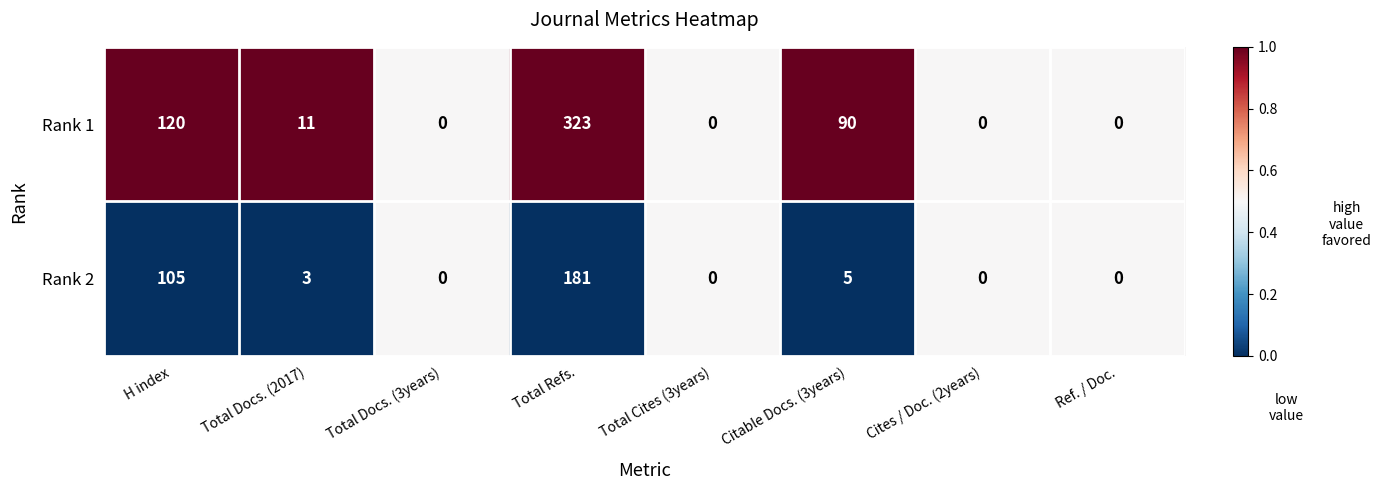

List the series in order of their peak value, lowest first.

Rank 2, Rank 1